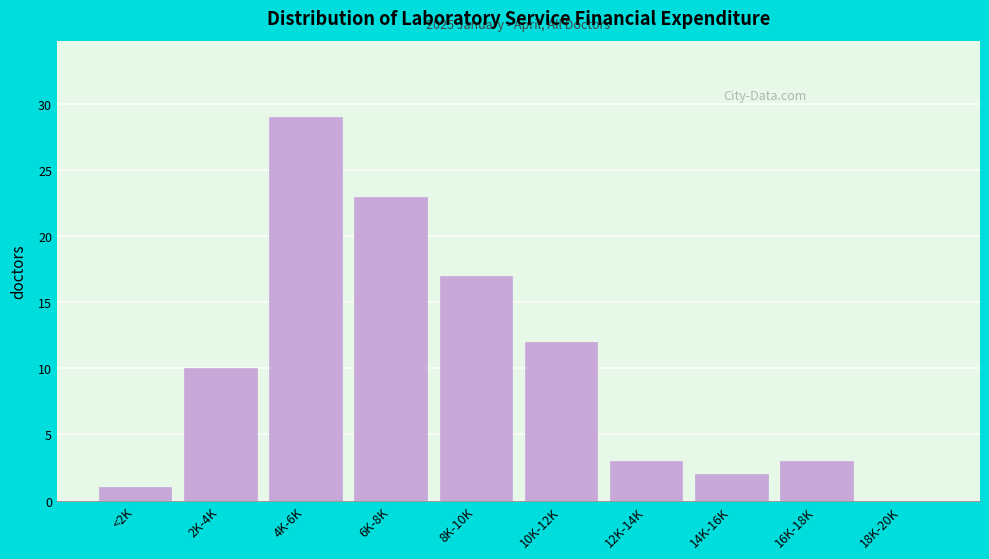

Reading left to right, list all the values displayed in this chart.

<2K=1	2K-4K=10	4K-6K=29	6K-8K=23	8K-10K=17	10K-12K=12	12K-14K=3	14K-16K=2	16K-18K=3	18K-20K=0